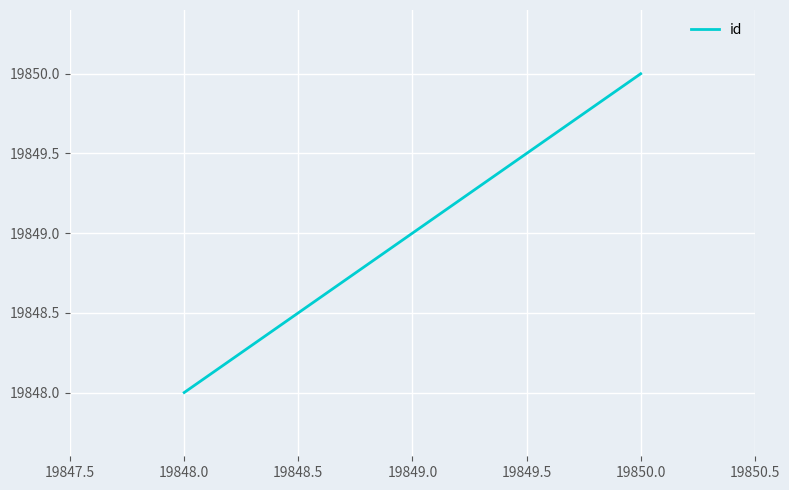

The value at 19849.0 is 19849. True or false?

True